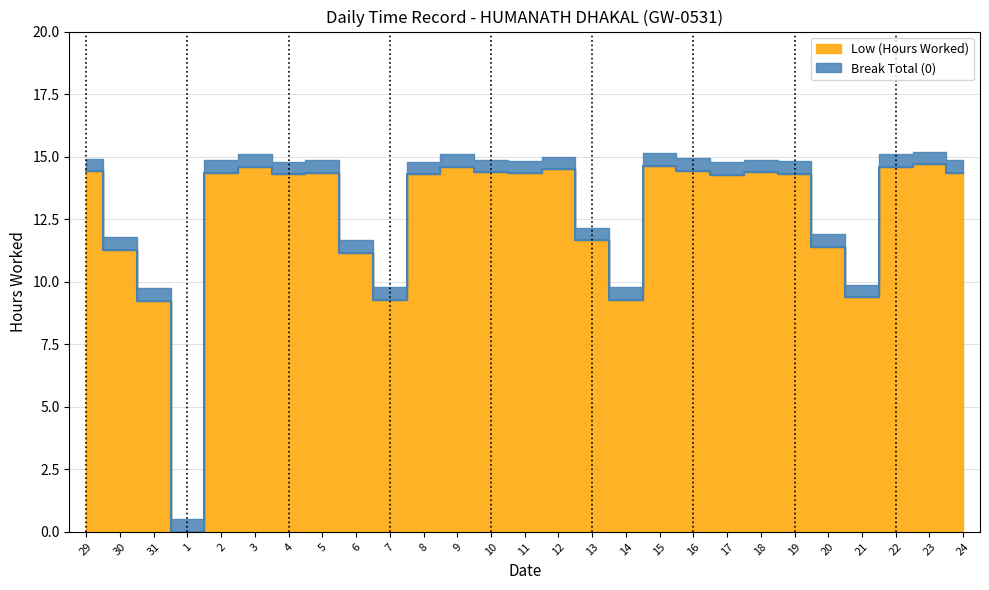

True or false: there are more than 2 points higher than both neighbors.

True